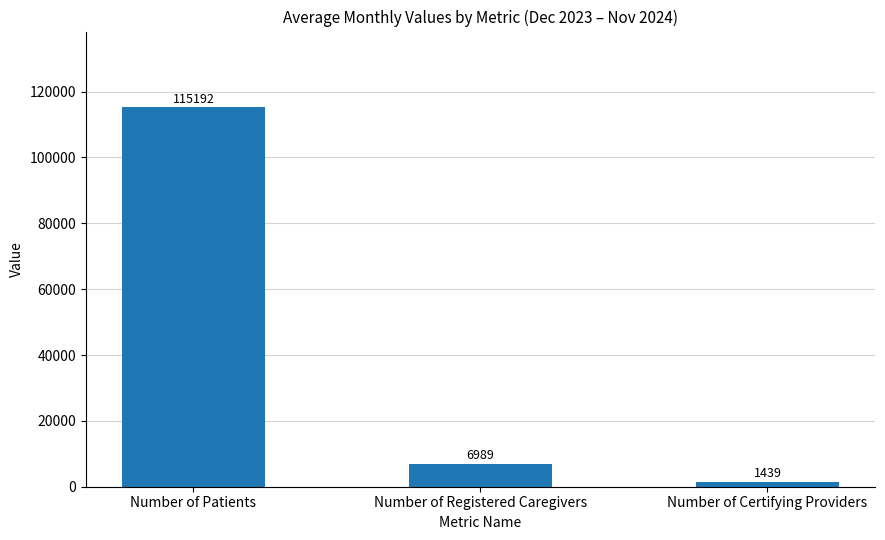

What is the approximate value at Number of Patients?

115192